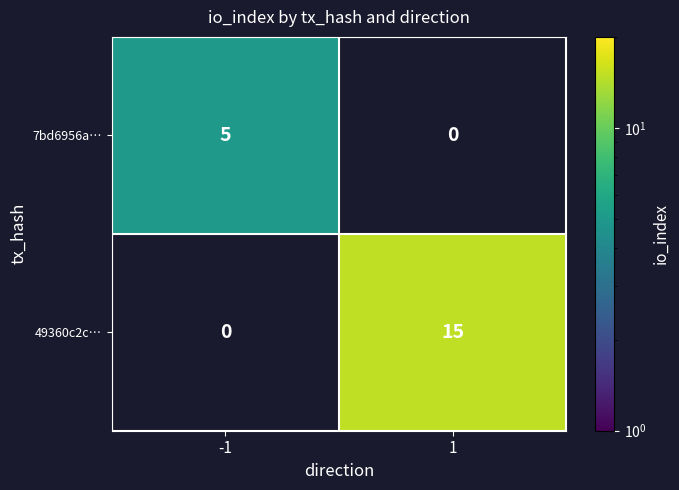

Which series has the largest range (max minus min)?

49360c2c…